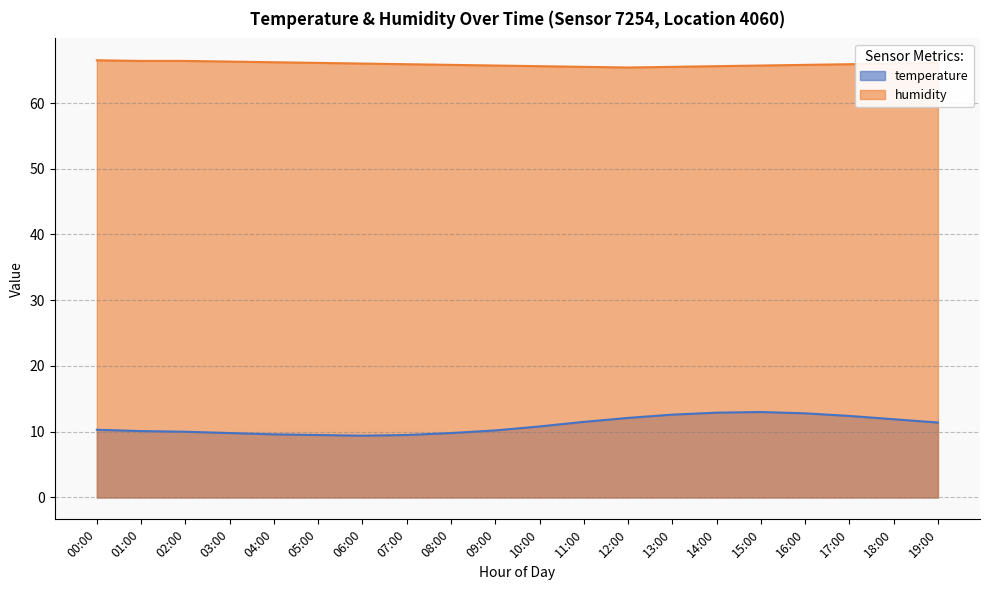

The temperature series shows 14.6 at 00:00. True or false?

False